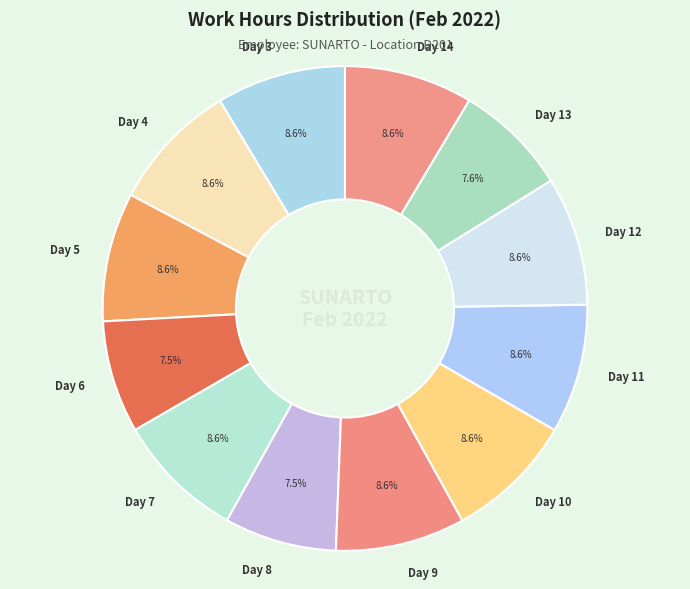

Is the sum of Day 5 and Day 11 greater than half?

No